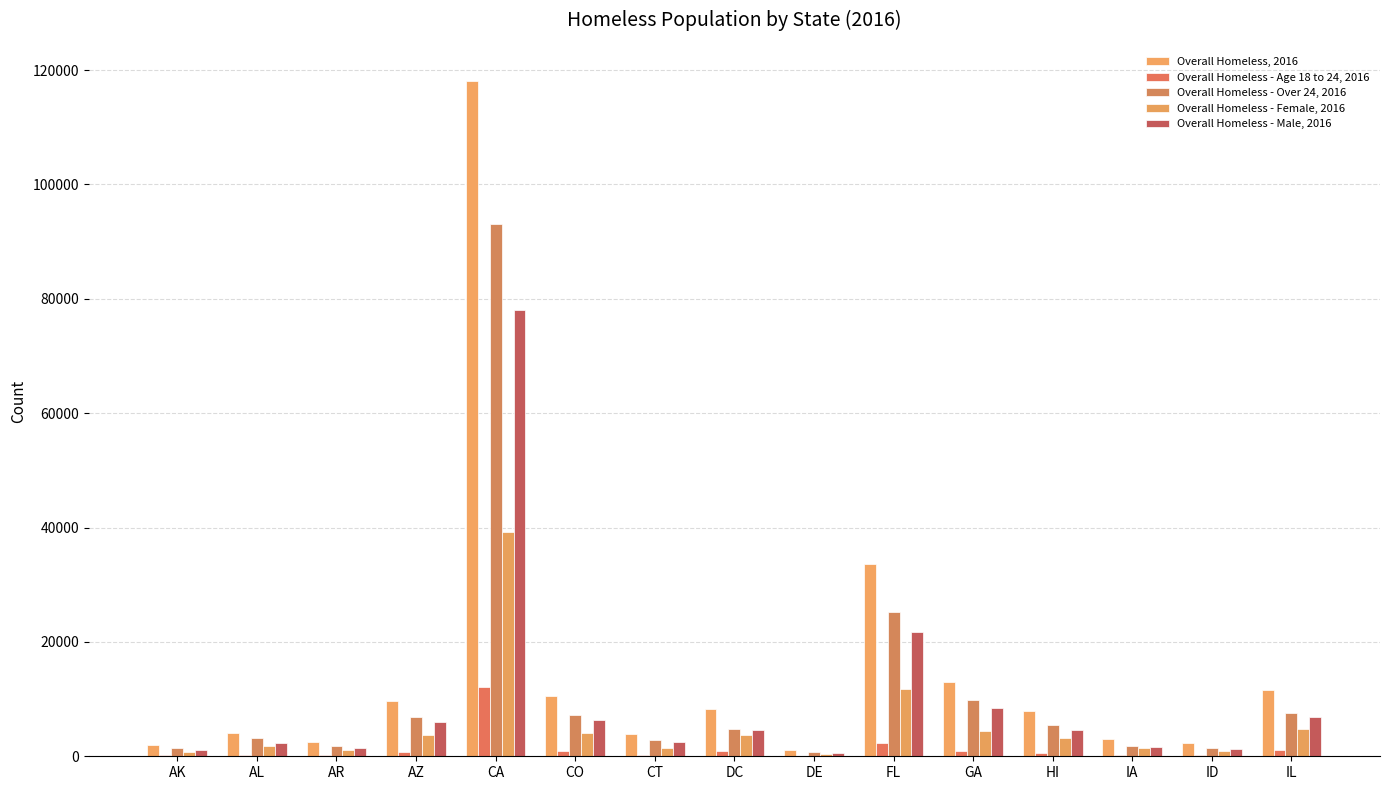

What is the label of the 1st bar from the right?

IL